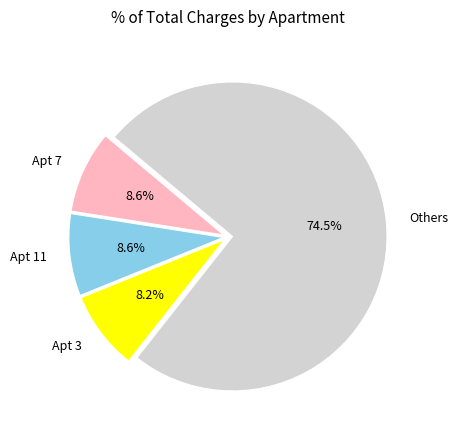

Is the sum of Apt 11 and Apt 7 greater than half?

No